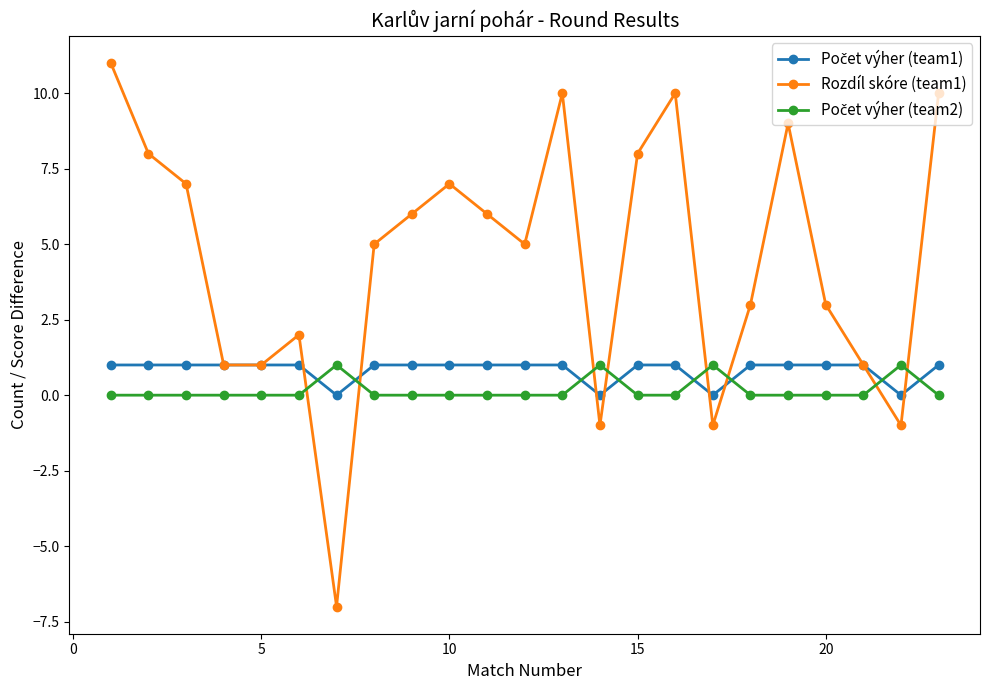

At how many categories does at least one series exceed 4?

13